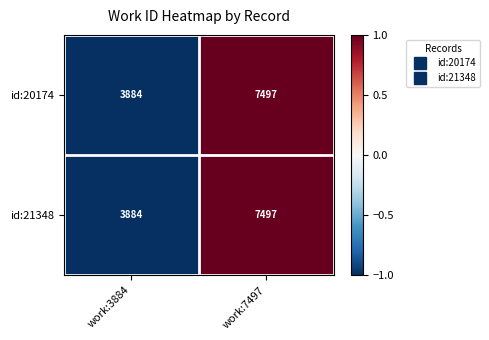

What is the sum of all id:21348 values?

11381